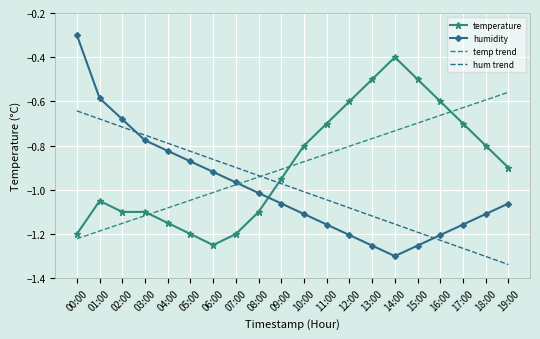

What is the difference between the highest and lowest values at 12:00?

0.6